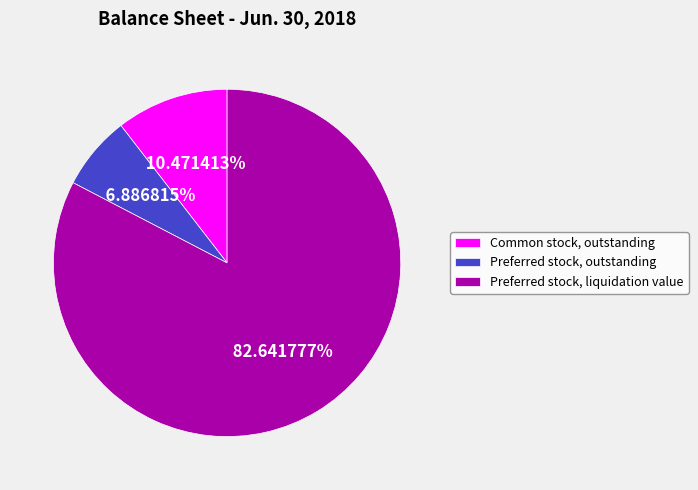

Do Preferred stock, liquidation value and Preferred stock, outstanding together represent more than half of the pie?

Yes